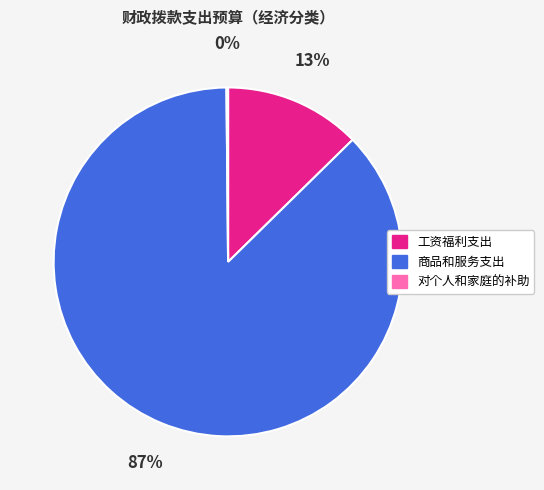

To the nearest percent, what is the difference between the largest and smallest slice percentages?

87%